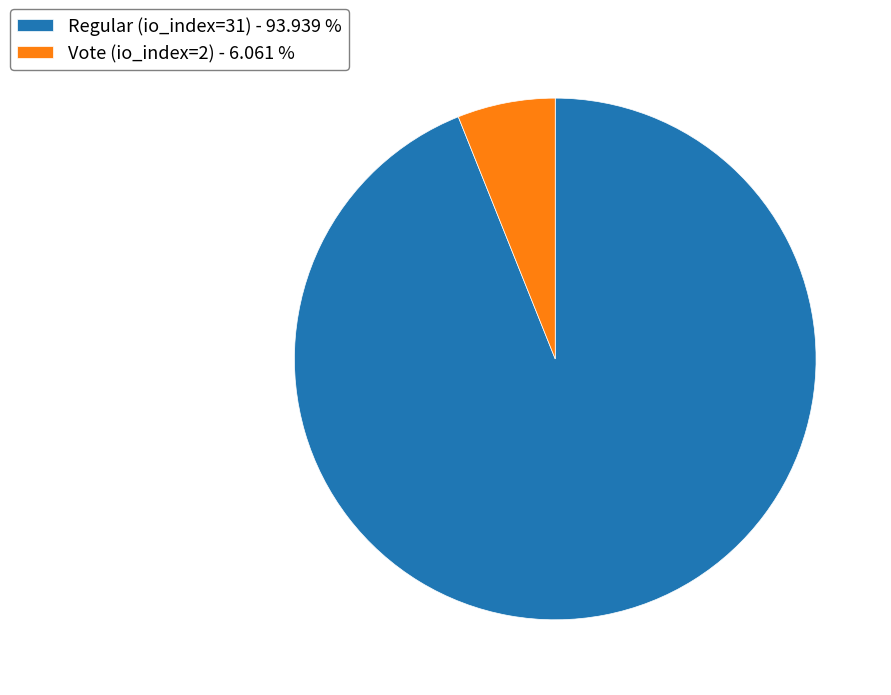

Which has a higher value, Vote (io_index=2) or Regular (io_index=31)?

Regular (io_index=31)